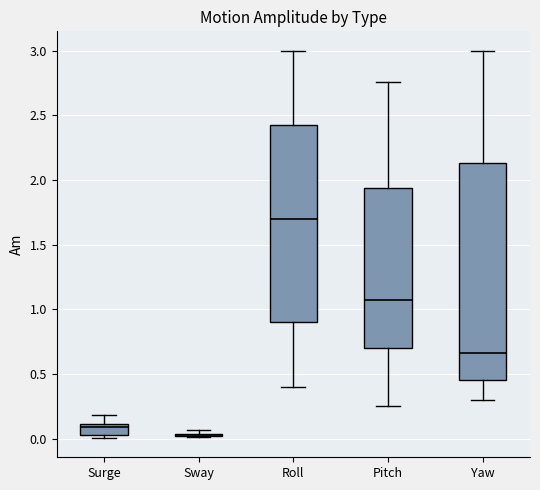

Reading left to right, transcribe this box plot: for each box, give where its median line is, the range the box spans, and where its two whiskers end, as read against the y-axis. The values are not printed on the chart, so give them approximately, as read against the axis.

Surge: median 0.10 (just below the box's upper edge), box 0.00 to 0.10, whiskers 0.00 (just below the box's lower edge) to 0.20
Sway: box collapsed to a line at 0.05, whiskers 0.00 to 0.05
Roll: median 1.70, box 0.90 to 2.45, whiskers 0.40 to 3.00
Pitch: median 1.10, box 0.70 to 1.95, whiskers 0.25 to 2.75
Yaw: median 0.65, box 0.45 to 2.15, whiskers 0.30 to 3.00